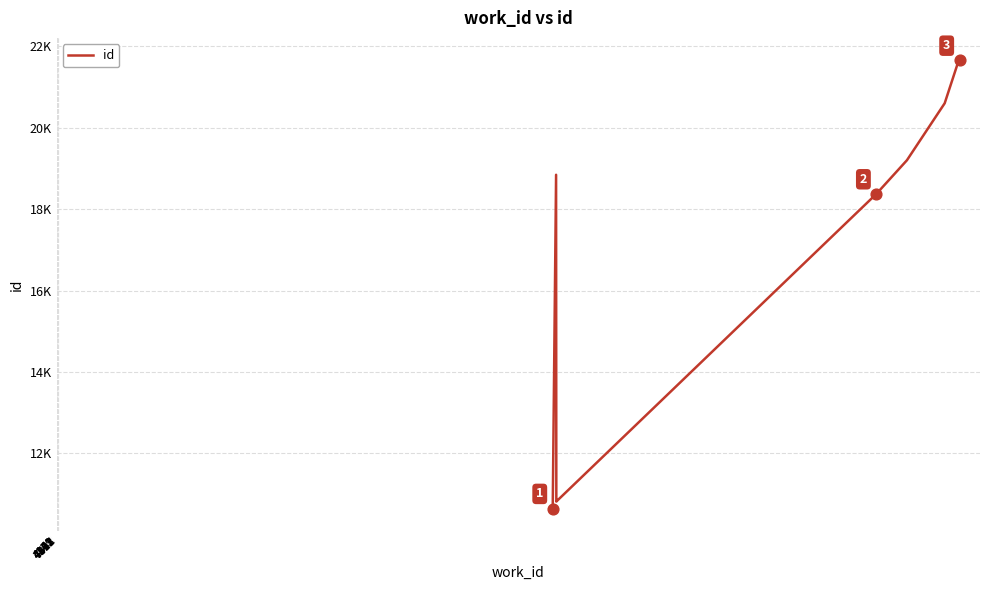

Which has a higher value, 6842 or 4141?

6842